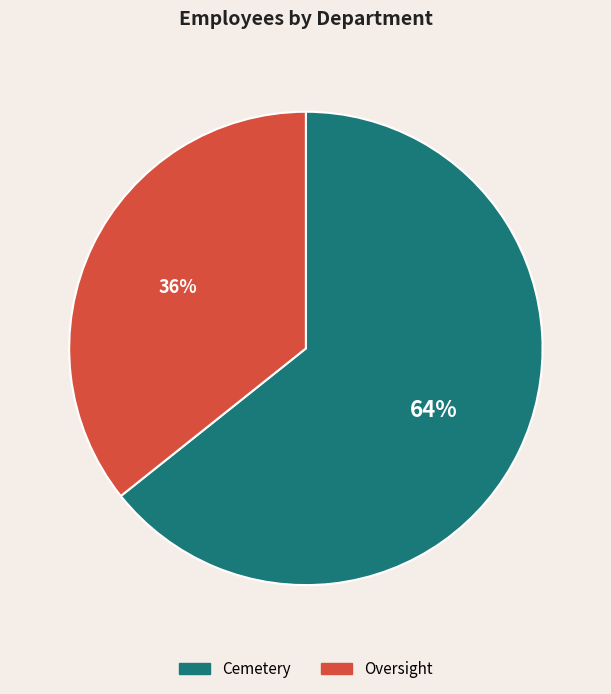

What percentage is the Oversight slice, to the nearest percent?

36%